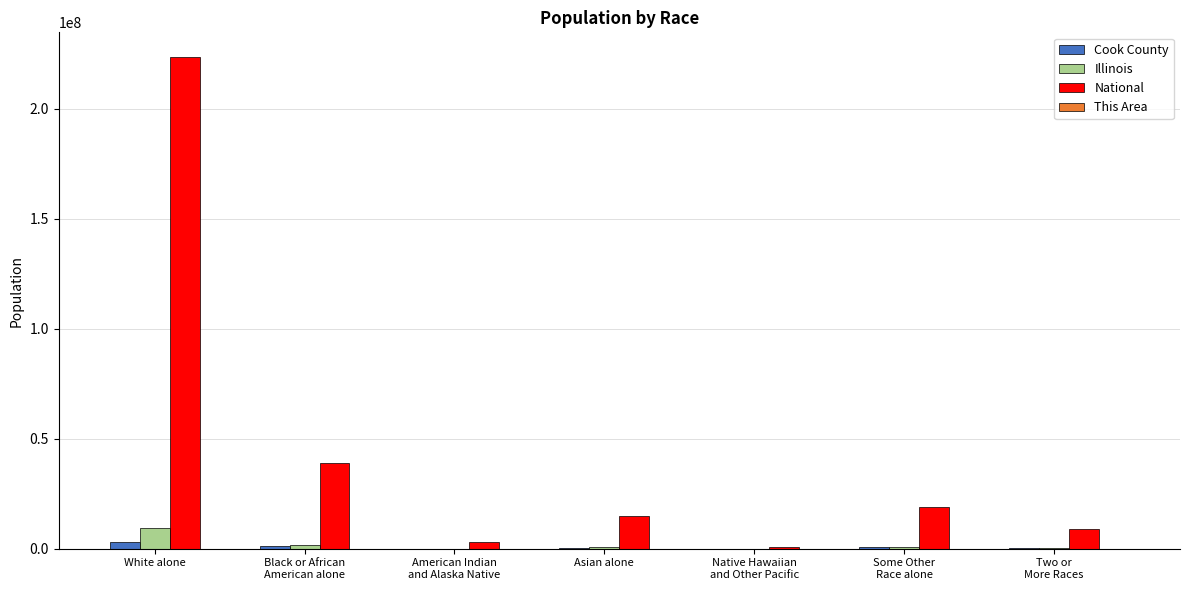

Which category has the highest value across all series?

White alone